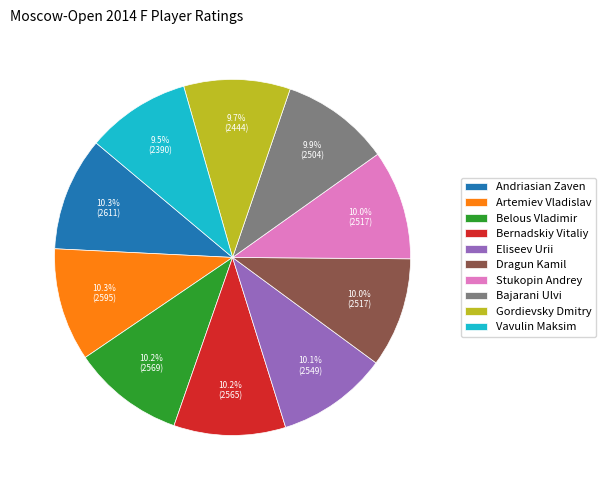

Approximately how many times larger is the value at Andriasian Zaven compared to Eliseev Urii?

1.0